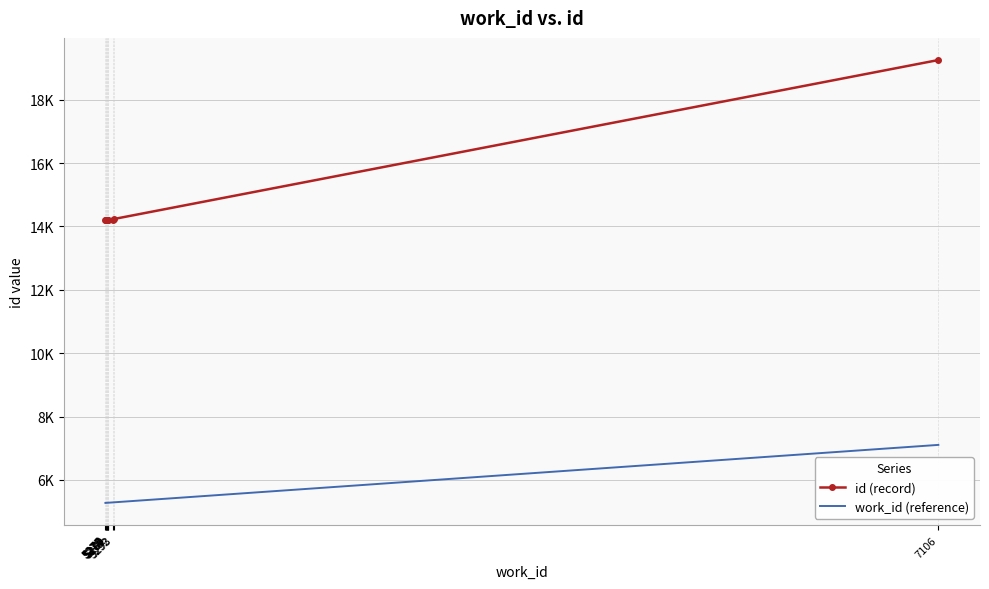

What are all the series names shown in the legend?

id (record), work_id (reference)